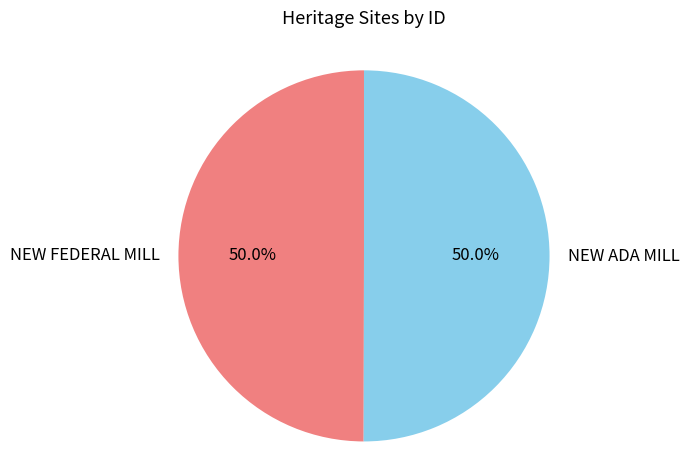

How many slices are in this pie chart?

2